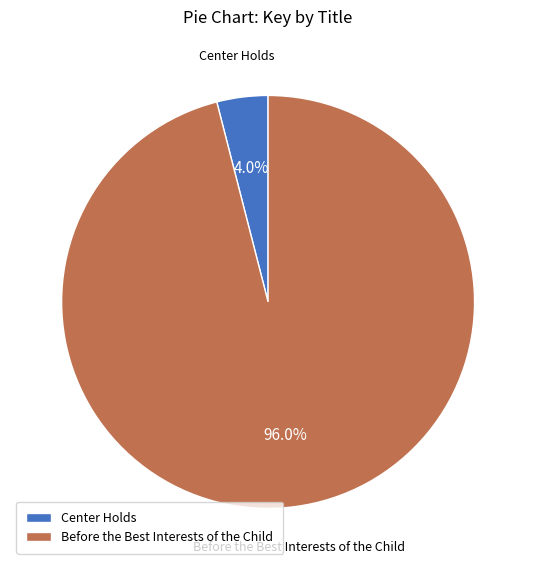

To the nearest percent, what portion does Before the Best Interests of the Child represent?

96%